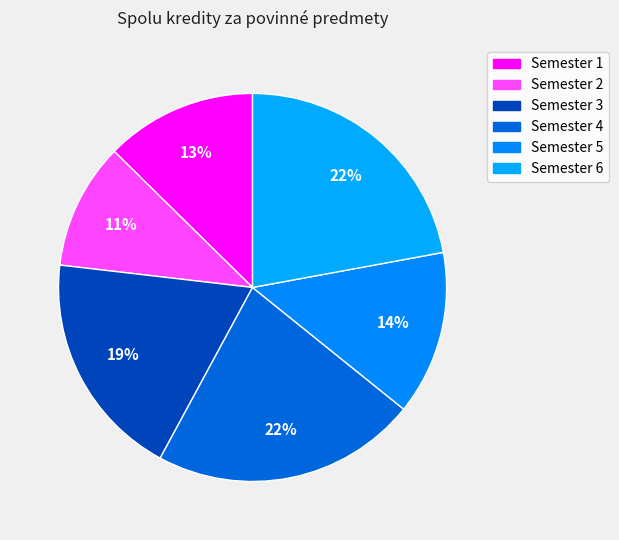

Count the number of slices in the pie.

6